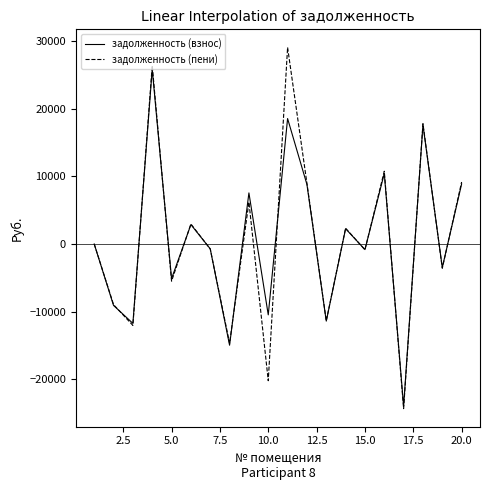

In задолженность (пени), how many points are lower than both neighbors (excluding endpoints)?

8